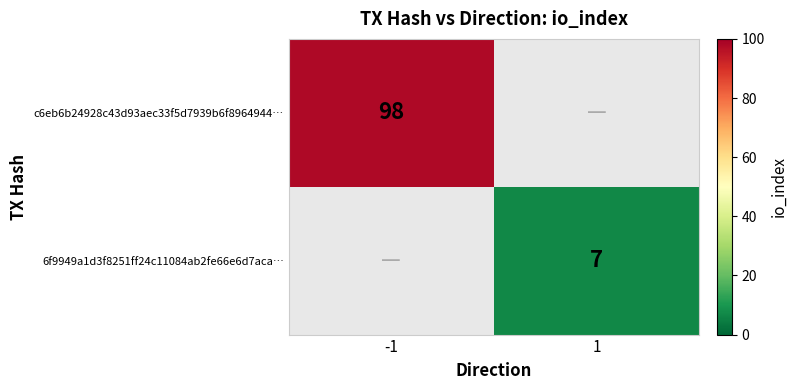

Is the value of c6eb6b24928c43d93aec33f5d7939b6f8964944… at -1 greater than the value of 6f9949a1d3f8251ff24c11084ab2fe66e6d7aca… at 1?

Yes